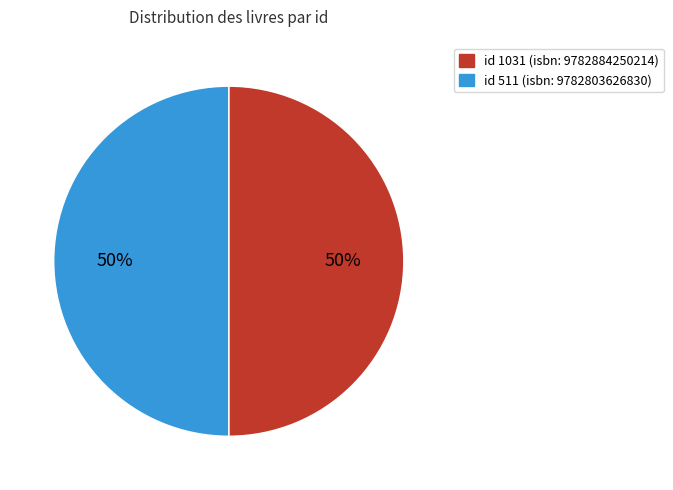

Is the sum of id 1031 (isbn: 9782884250214) and id 511 (isbn: 9782803626830) greater than half?

Yes